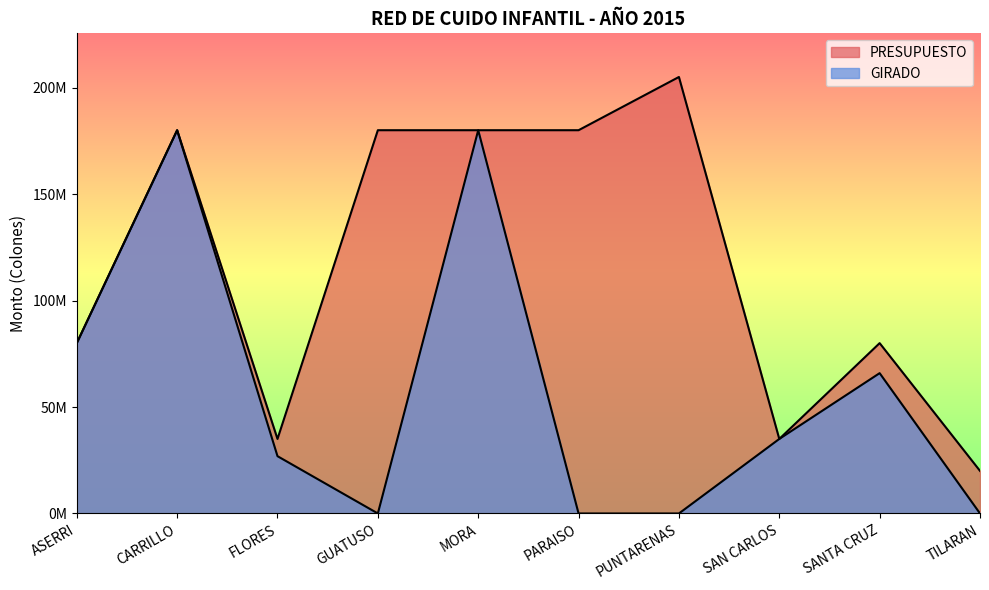

Reading right to left, extract all data points from this chart.

PRESUPUESTO: TILARAN=20000000	SANTA CRUZ=80000000	SAN CARLOS=35000000	PUNTARENAS=205000000	PARAISO=180000000	MORA=180000000	GUATUSO=180000000	FLORES=35000000	CARRILLO=180000000	ASERRI=80000000
GIRADO: TILARAN=0	SANTA CRUZ=65900000	SAN CARLOS=35000000	PUNTARENAS=0	PARAISO=0	MORA=180000000	GUATUSO=0	FLORES=26907965	CARRILLO=180000000	ASERRI=80000000